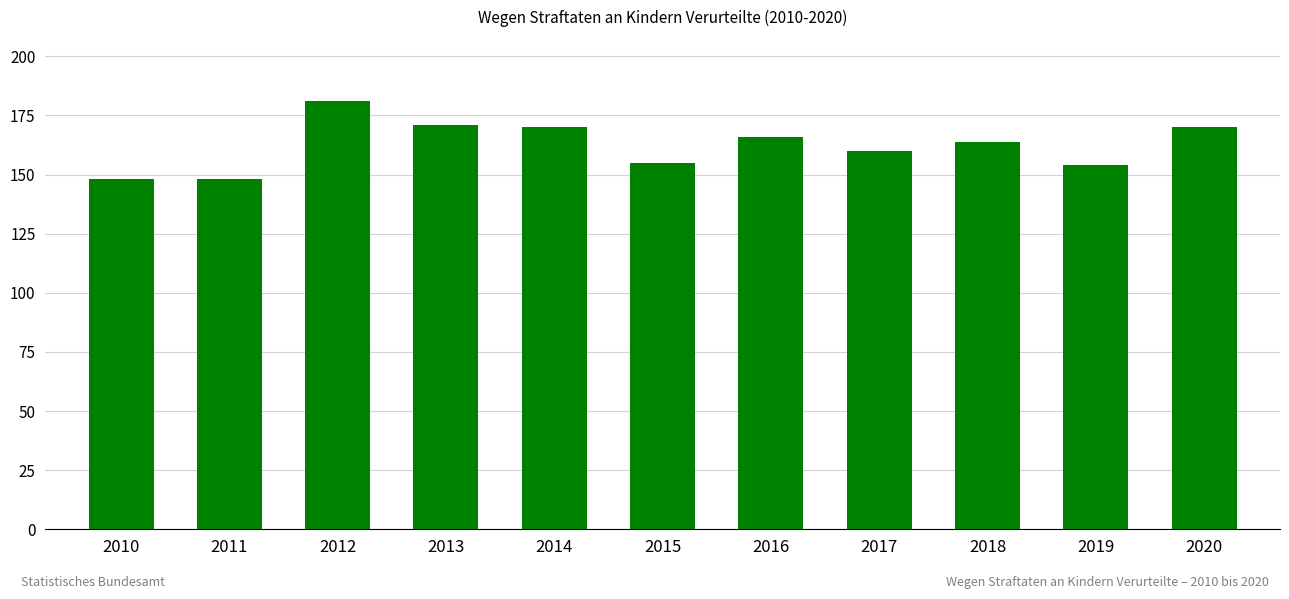

What is the value of the 5th bar from the left?

170